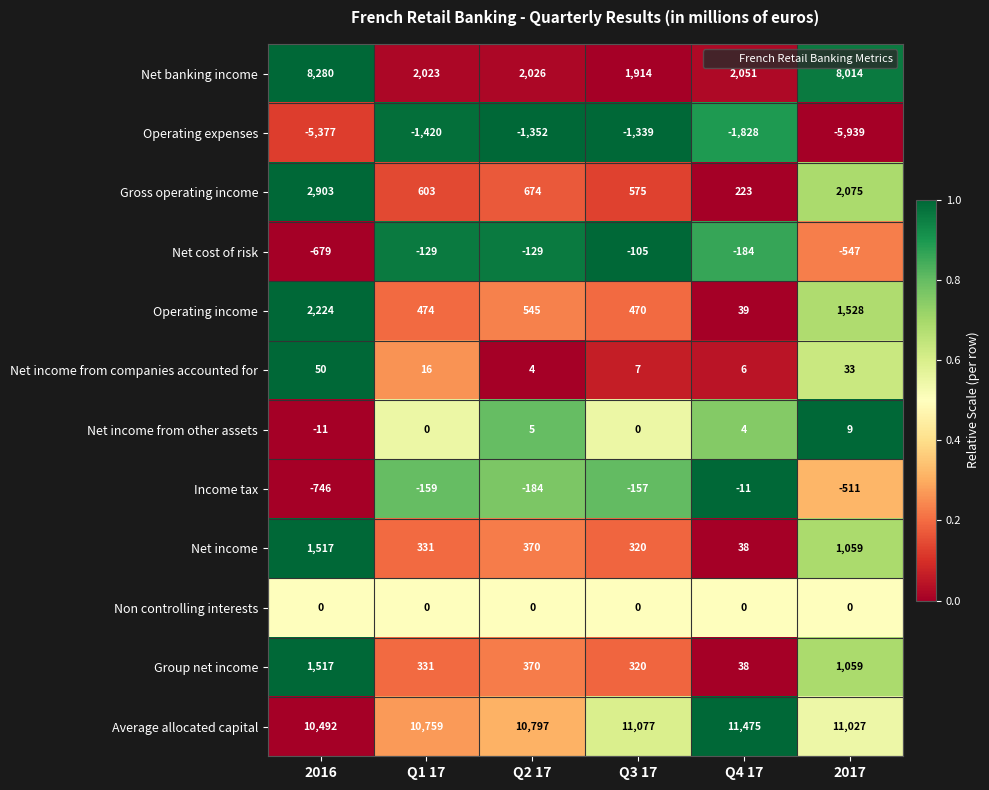

What is the sum of all Operating income values?

5280